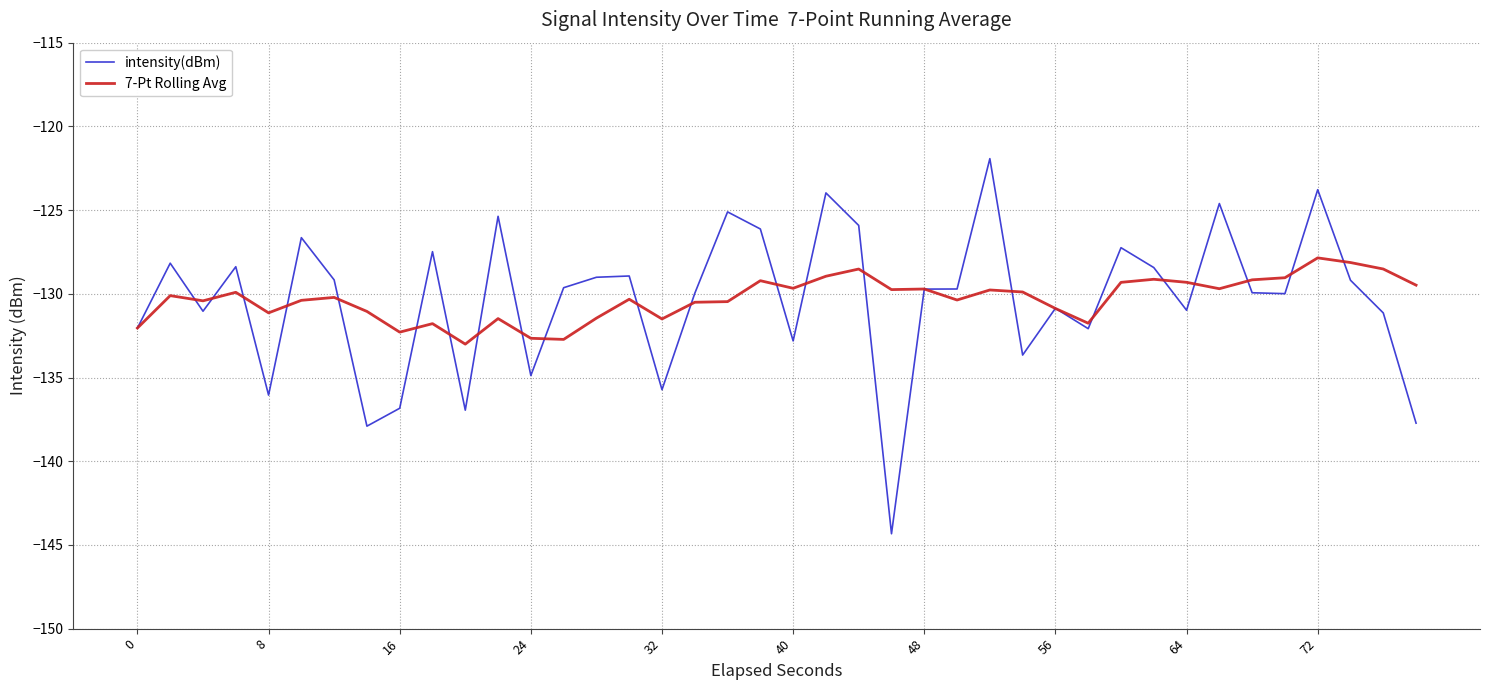

List the series in order of their peak value, lowest first.

7-Pt Rolling Avg, intensity(dBm)